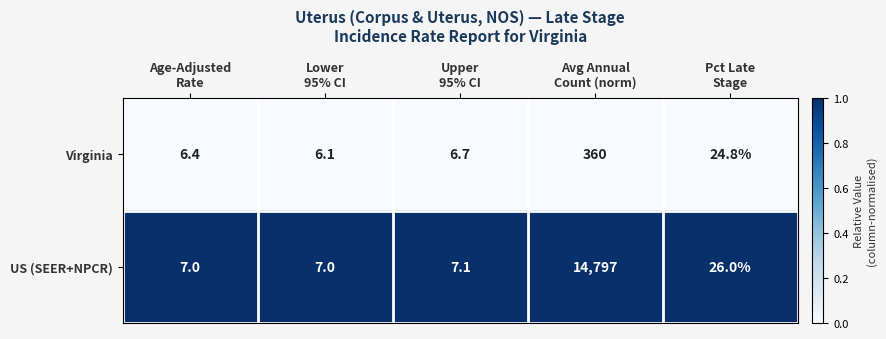

Reading left to right, transcribe all the data shown in this chart.

Virginia: 6.4	6.1	6.7	360.0	24.8
US (SEER+NPCR): 7.0	7.0	7.1	14797.0	26.0